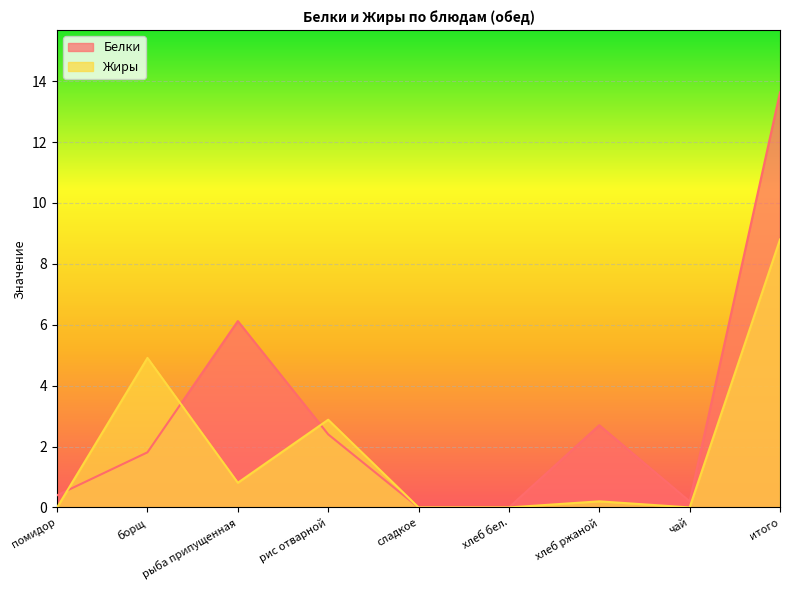

How many times do Жиры and Белки cross each other?

3